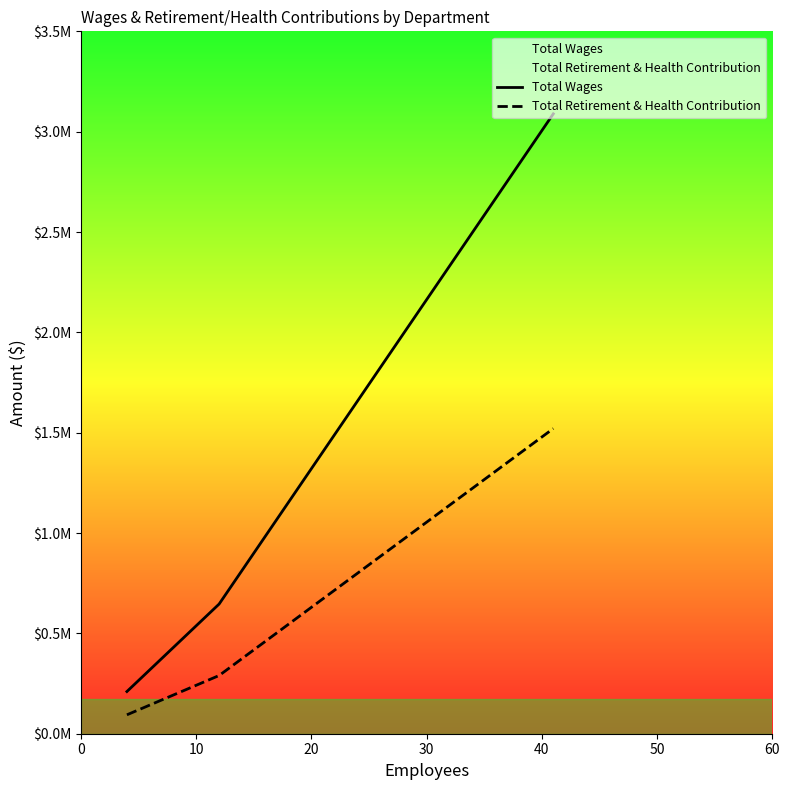

What is the sum of all Total Retirement & Health Contribution values?

1904908